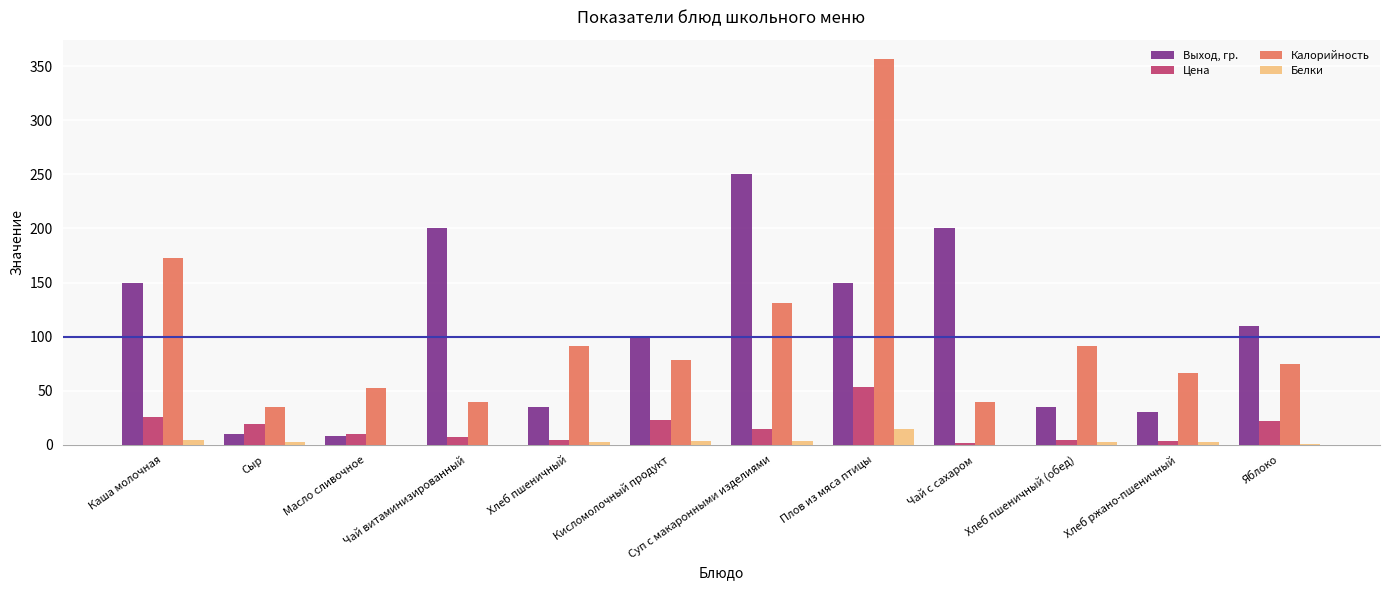

Between Хлеб ржано-пшеничный and Яблоко, which series saw the biggest shift?

Выход, гр.